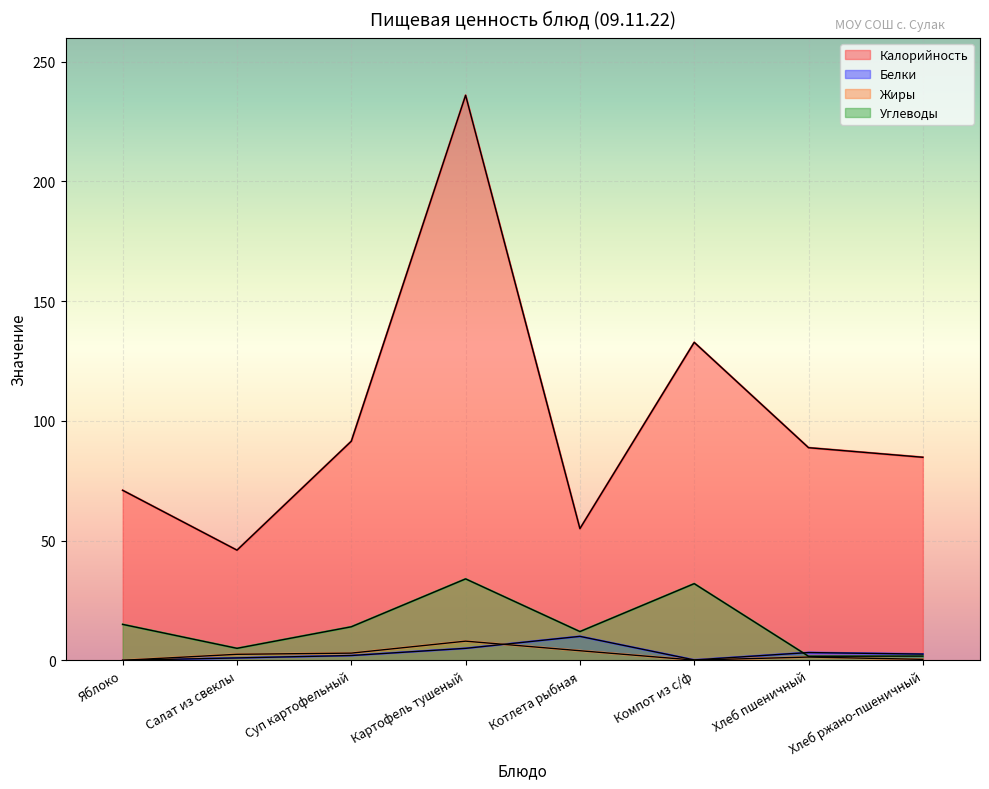

At which label is Белки closest to 5?

Картофель тушеный